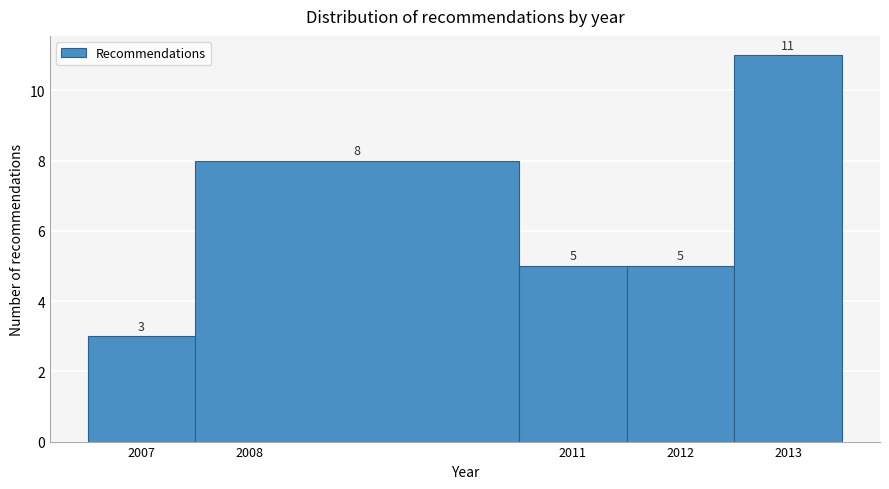

Reading left to right, transcribe this chart: for each bar, give the range it covers on the x-axis and its height.

2006.5 to 2007.5: 3
2007.5 to 2010.5: 8
2010.5 to 2011.5: 5
2011.5 to 2012.5: 5
2012.5 to 2013.5: 11